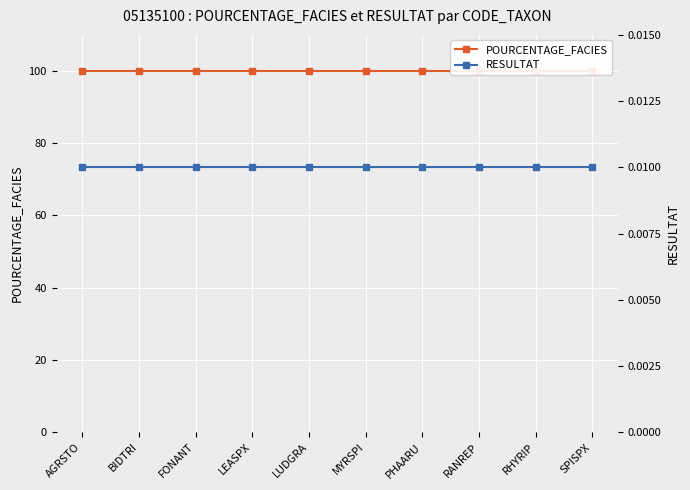

Rank the series by their maximum value, from lowest to highest.

RESULTAT, POURCENTAGE_FACIES